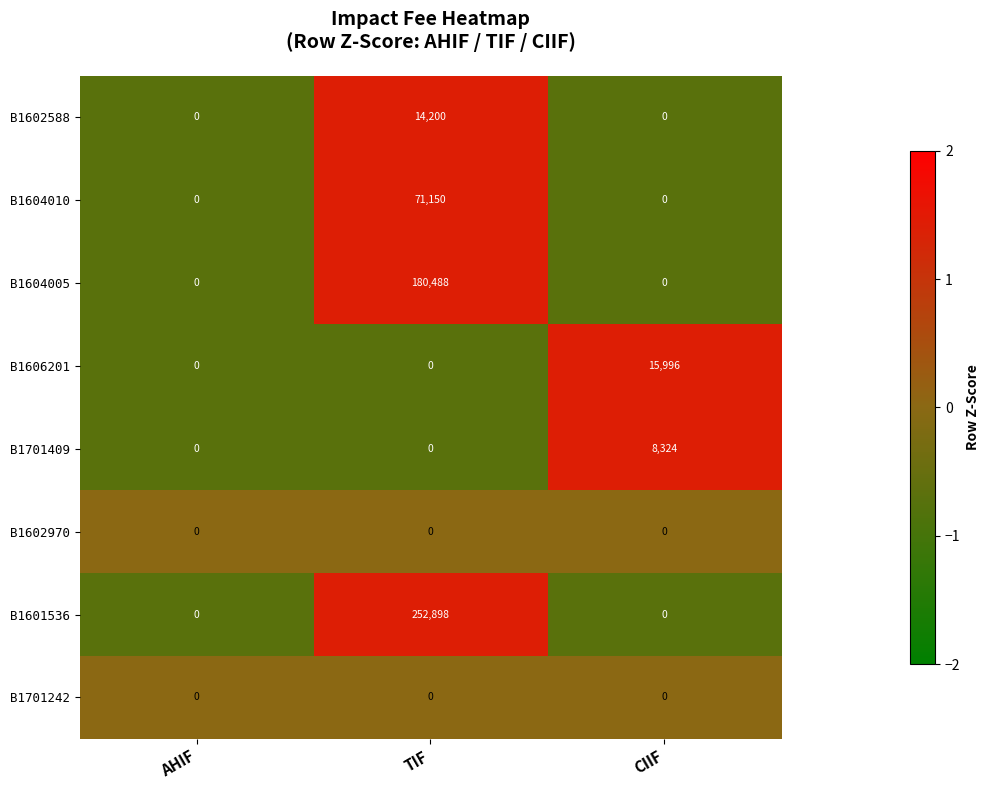

What is the difference between the highest and lowest values at TIF?

252898